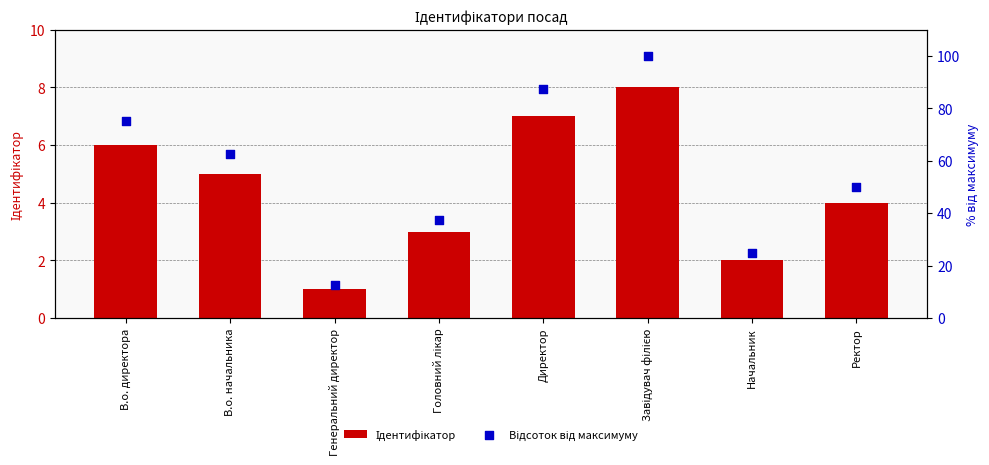

Which series has the widest spread of Y values?

Відсоток від максимуму